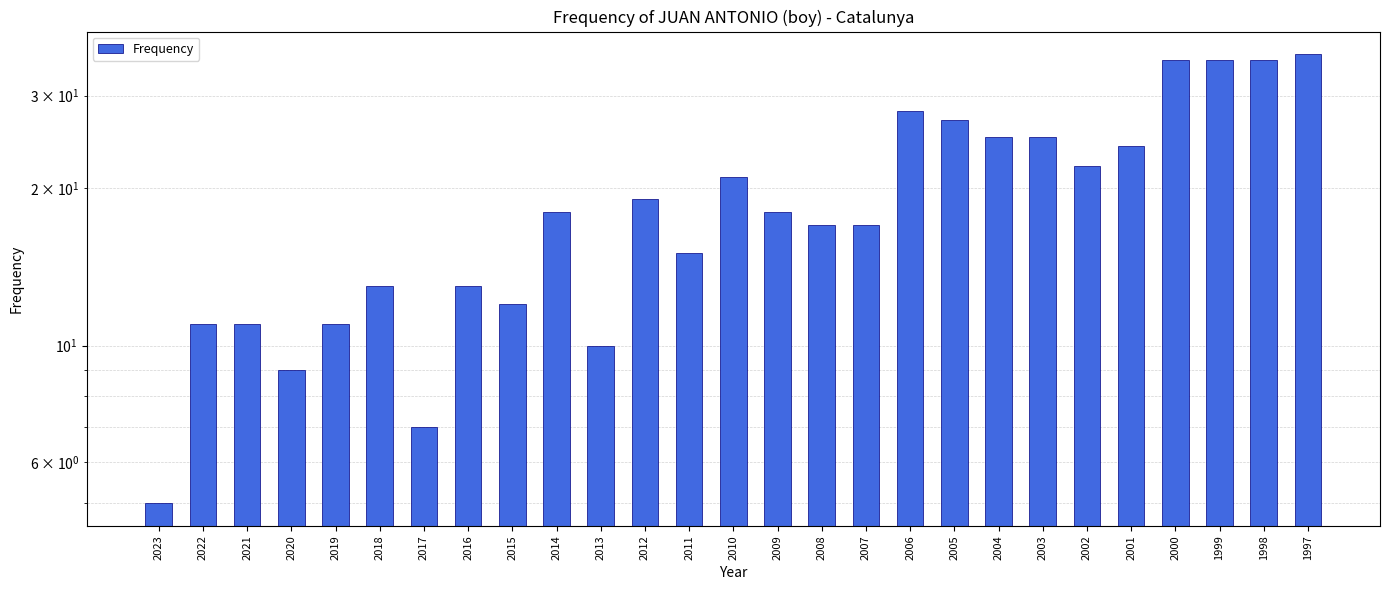

The chart shows a value of 62 at 1997. True or false?

False